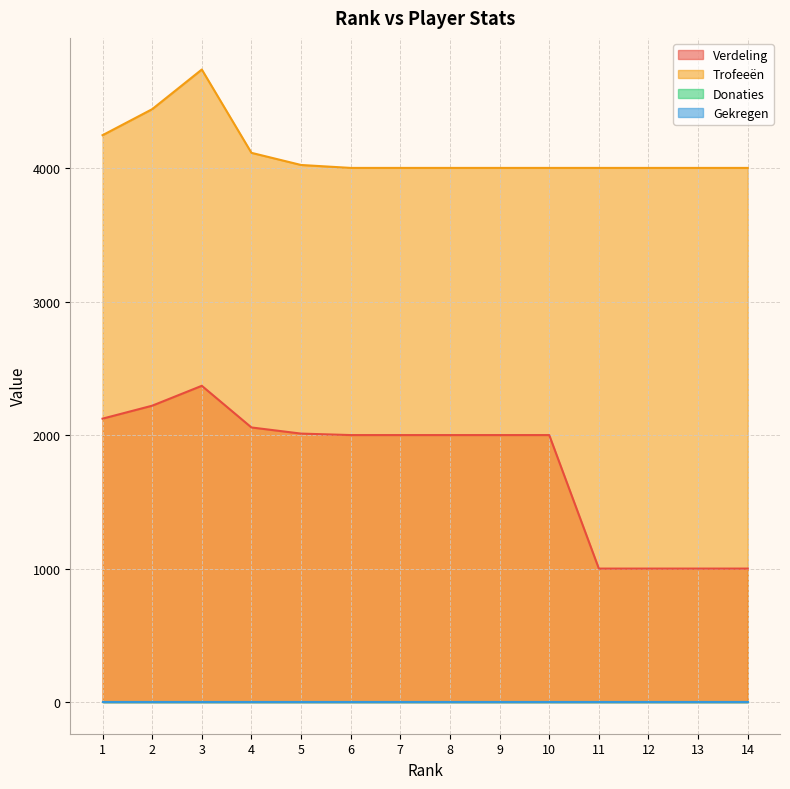

True or false: Verdeling has a value of 2615 at 8.

False